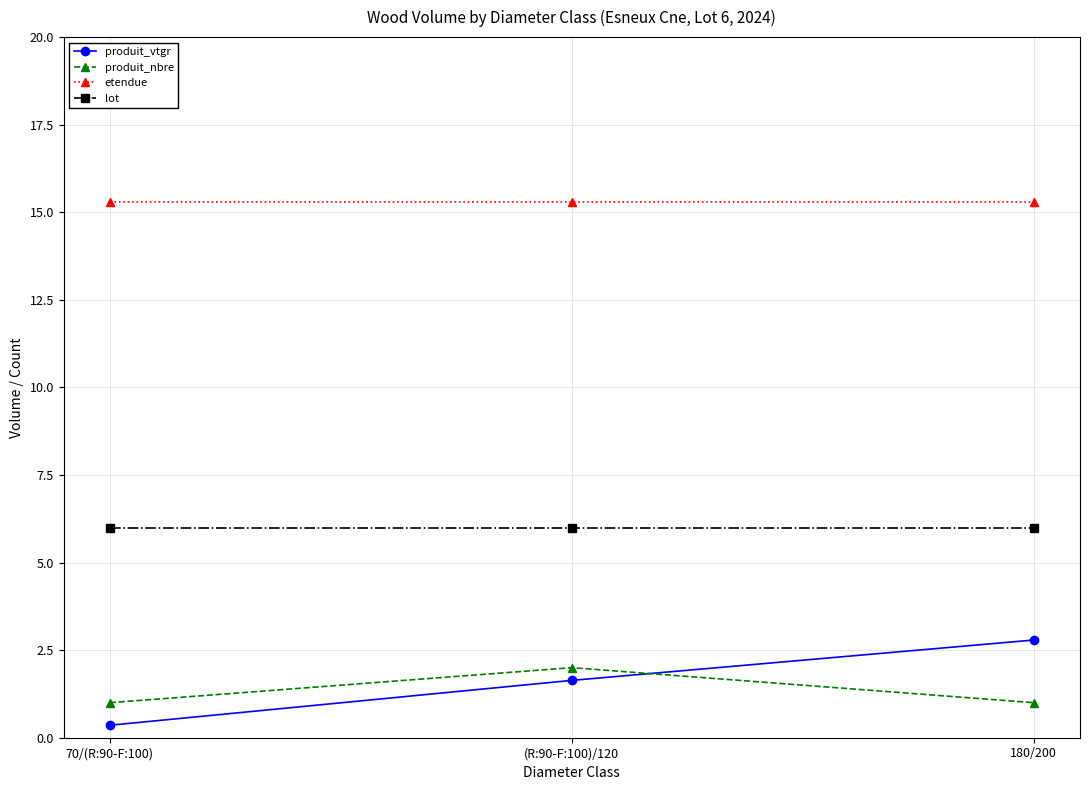

What is the sum of all etendue values?

45.9